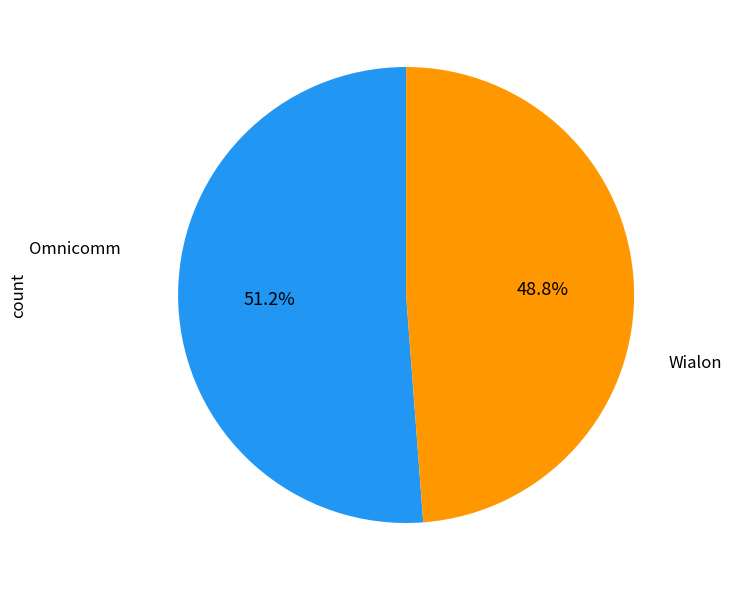

Is there any slice that represents more than half of the pie?

Yes